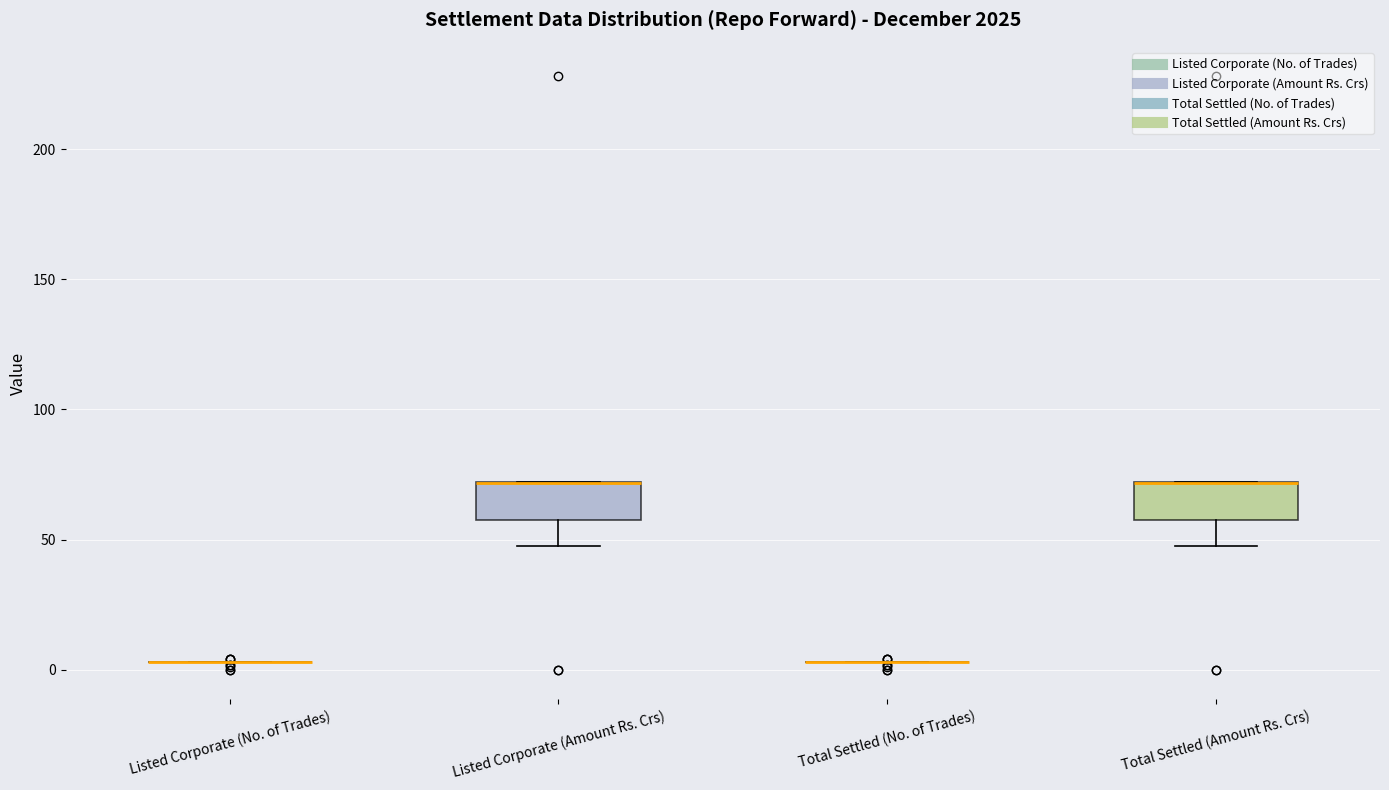

Reading left to right, transcribe this box plot: for each box, give where its median line is, the range the box spans, and where its two whiskers end, as read against the y-axis. The values are not printed on the chart, so give them approximately, as read against the axis.

Listed Corporate (No. of Trades): box collapsed to a line at 5, whiskers 5 to 5
Listed Corporate (Amount Rs. Crs): median 70 (drawn on the box's upper edge), box 60 to 70, whiskers 45 to 70
Total Settled (No. of Trades): box collapsed to a line at 5, whiskers 5 to 5
Total Settled (Amount Rs. Crs): median 70 (drawn on the box's upper edge), box 60 to 70, whiskers 45 to 70